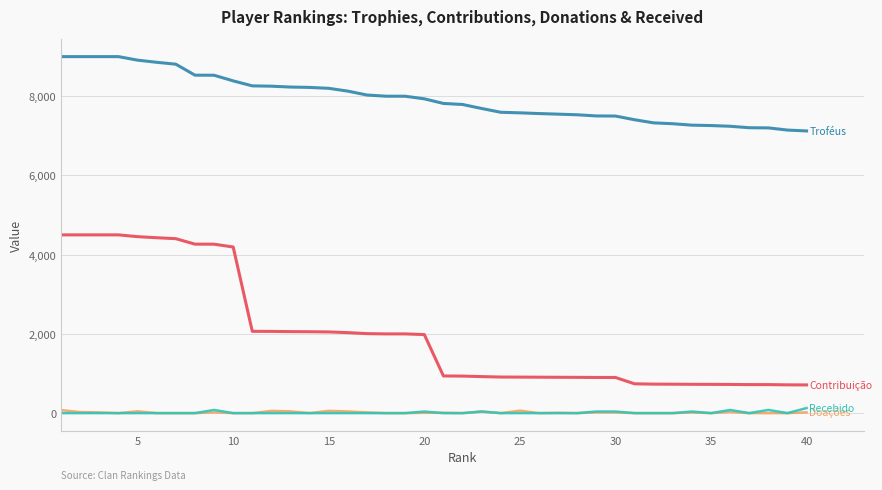

What is the maximum value shown in the chart?

9000